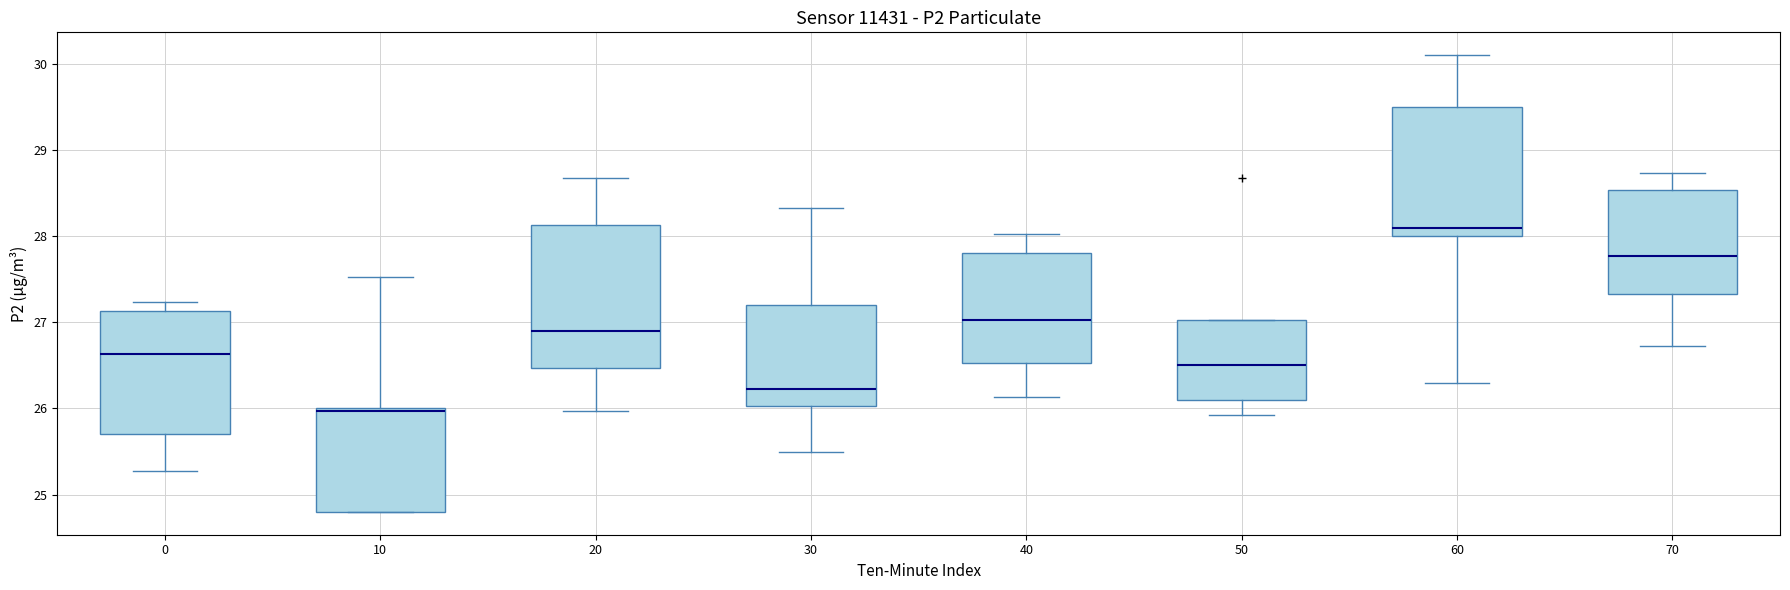

Comparing the boxes themselves (not the whiskers), which one is the tallest?

20